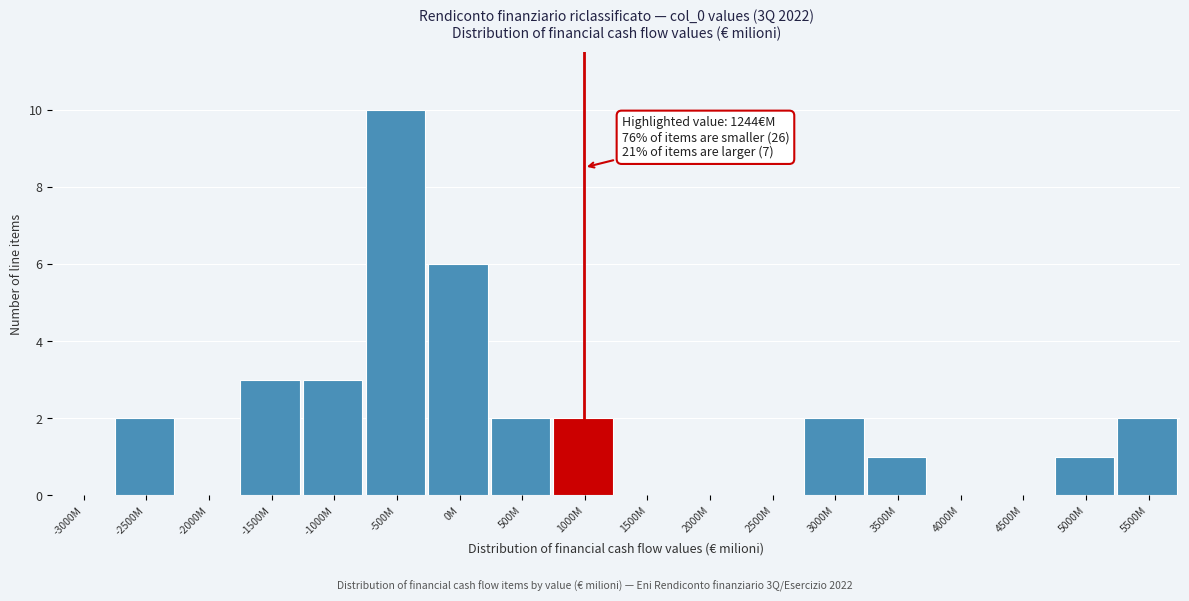

Reading left to right, extract all data points from this chart.

-3000M=0	-2500M=2	-2000M=0	-1500M=3	-1000M=3	-500M=10	0M=6	500M=2	1000M=2	1500M=0	2000M=0	2500M=0	3000M=2	3500M=1	4000M=0	4500M=0	5000M=1	5500M=2